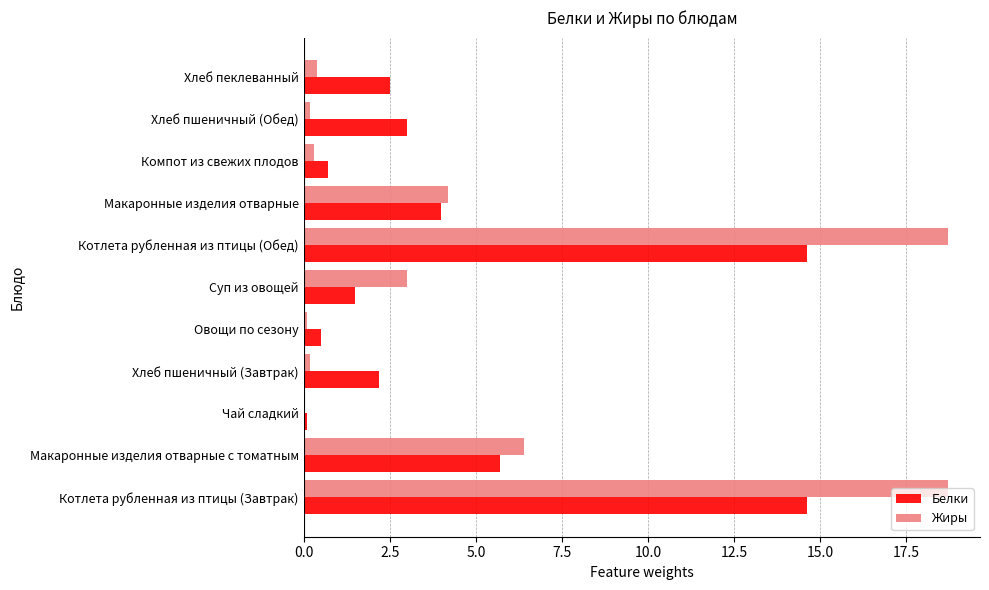

Where is Белки nearest to the value 7?

Макаронные изделия отварные с томатным